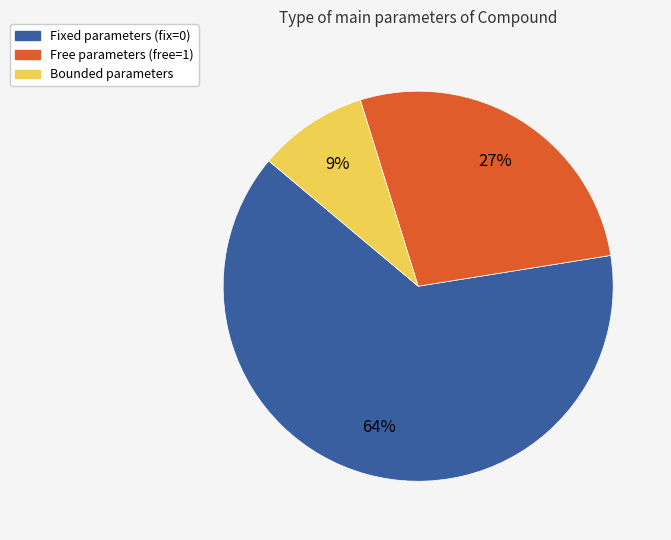

To the nearest percent, what is the average slice percentage?

33%